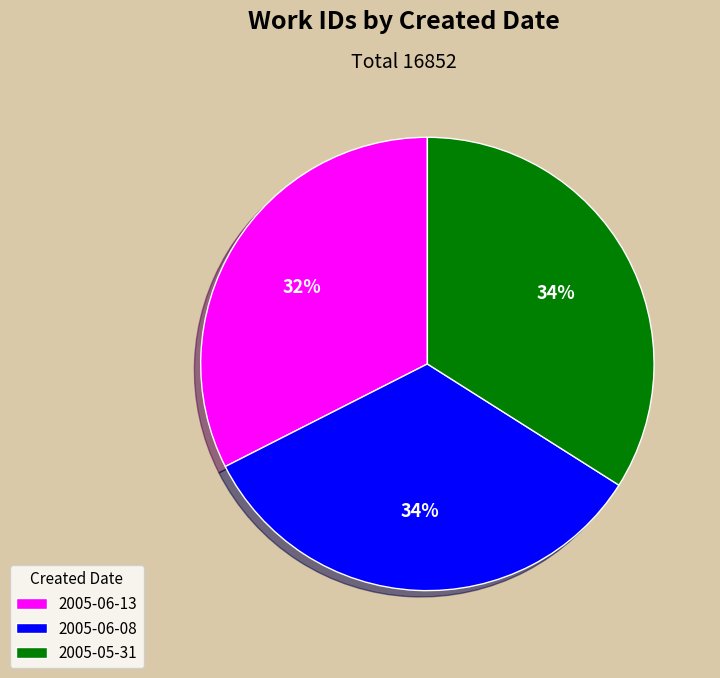

How many segments does this pie chart have?

3